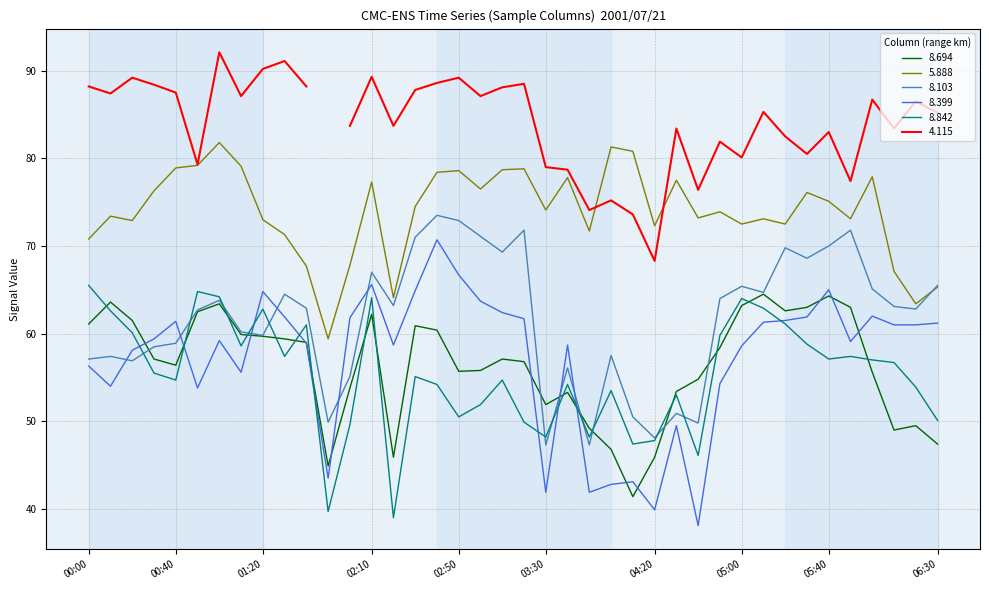

True or false: 5.888 and 8.399 intersect in this chart.

False